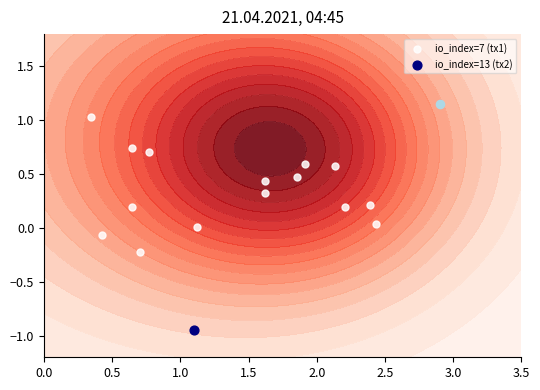

What is the difference between the maximum and minimum values?

1.3